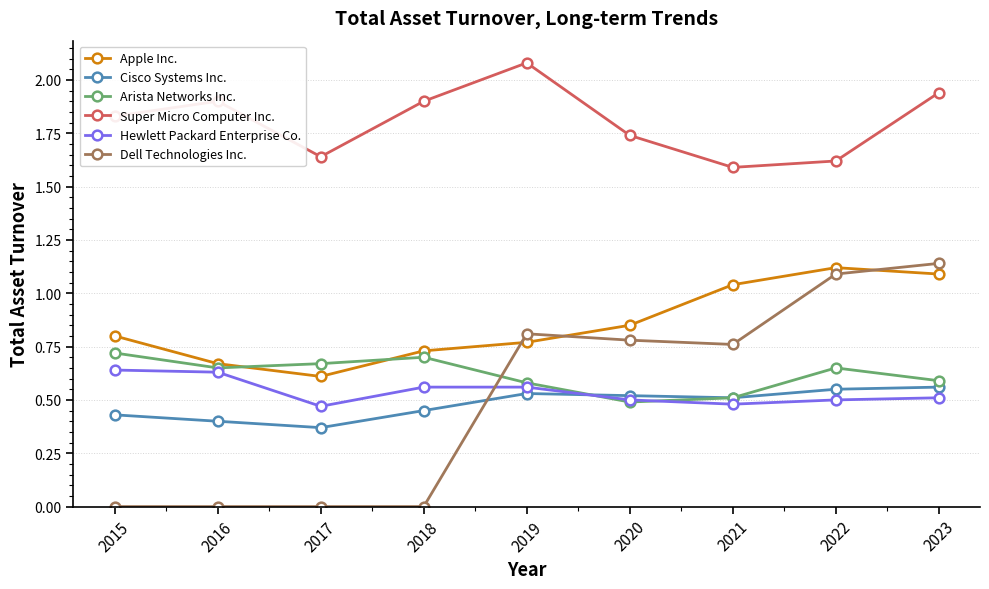

Which category has the lowest value in the Apple Inc. series?

2017